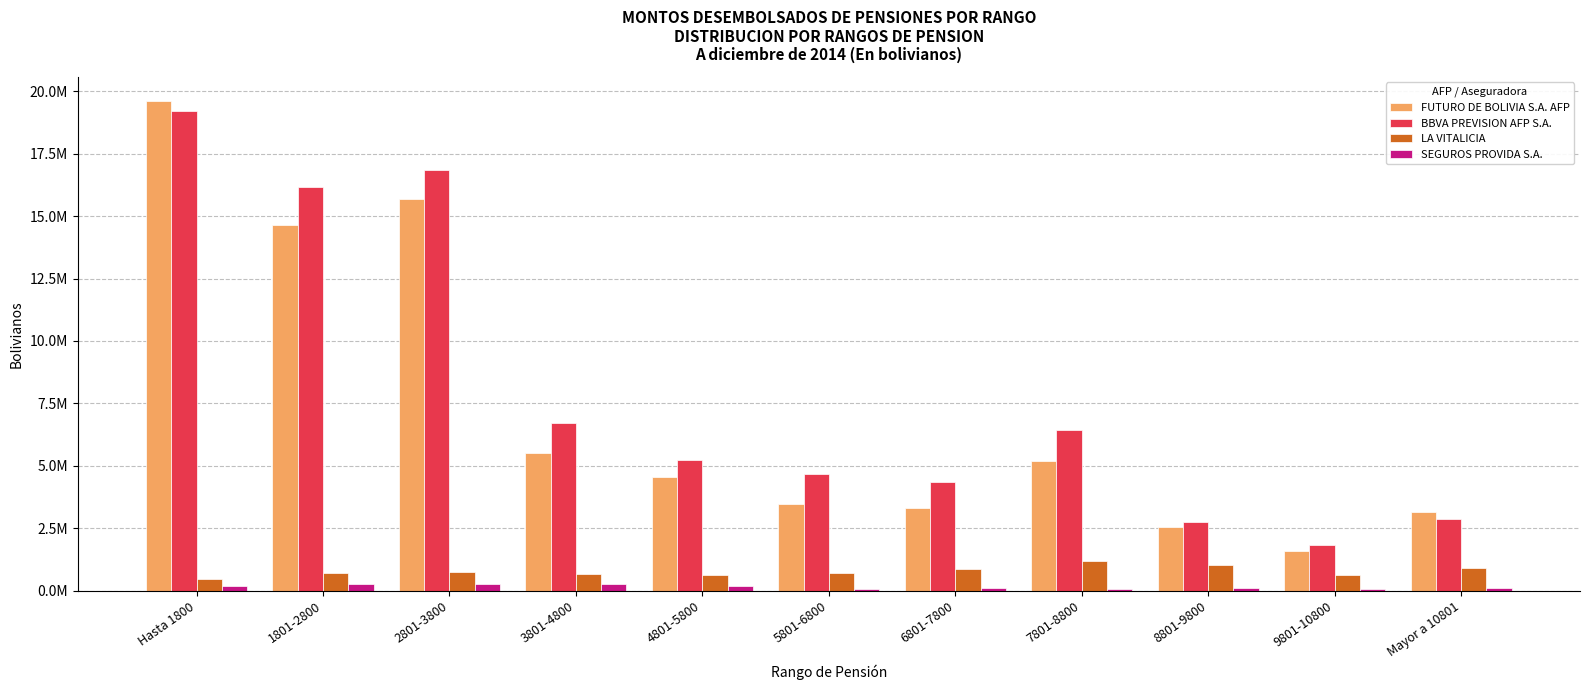

The value of LA VITALICIA at 5801-6800 is 982223.6. True or false?

False